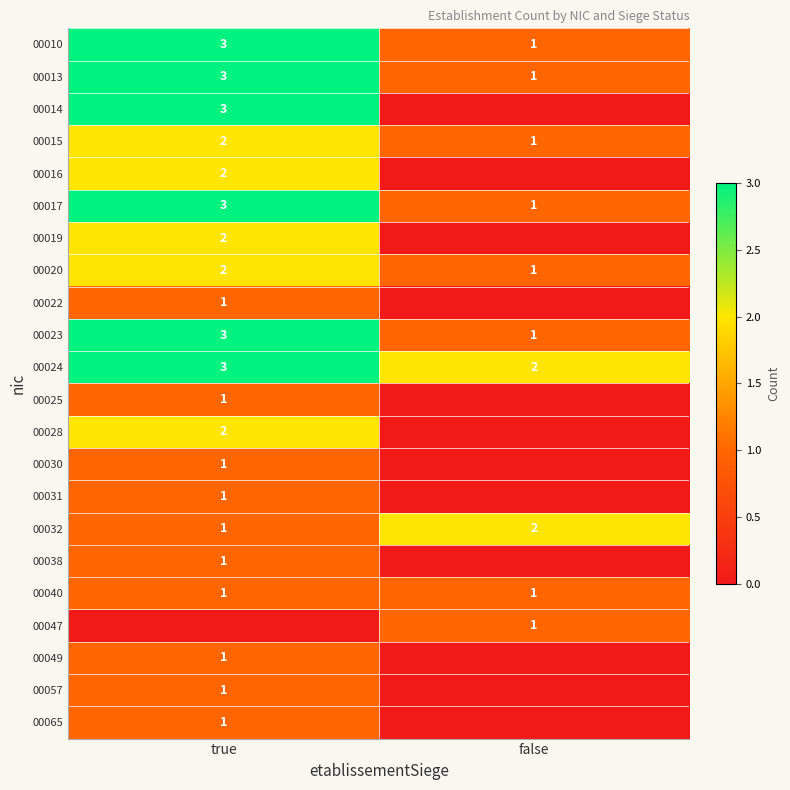

Where is 00015 nearest to the value 1?

false